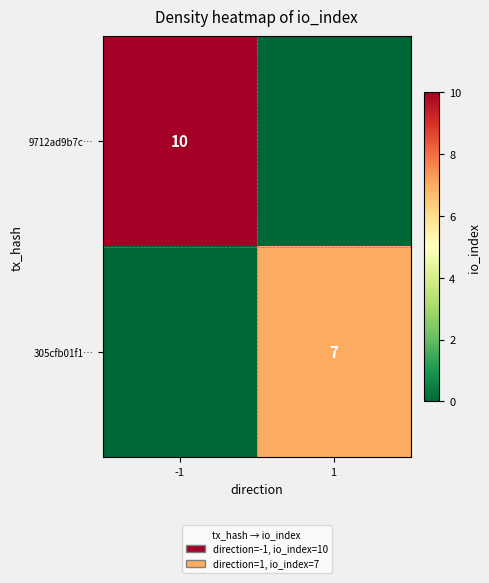

What is the spread (max minus min) of values at 1?

7